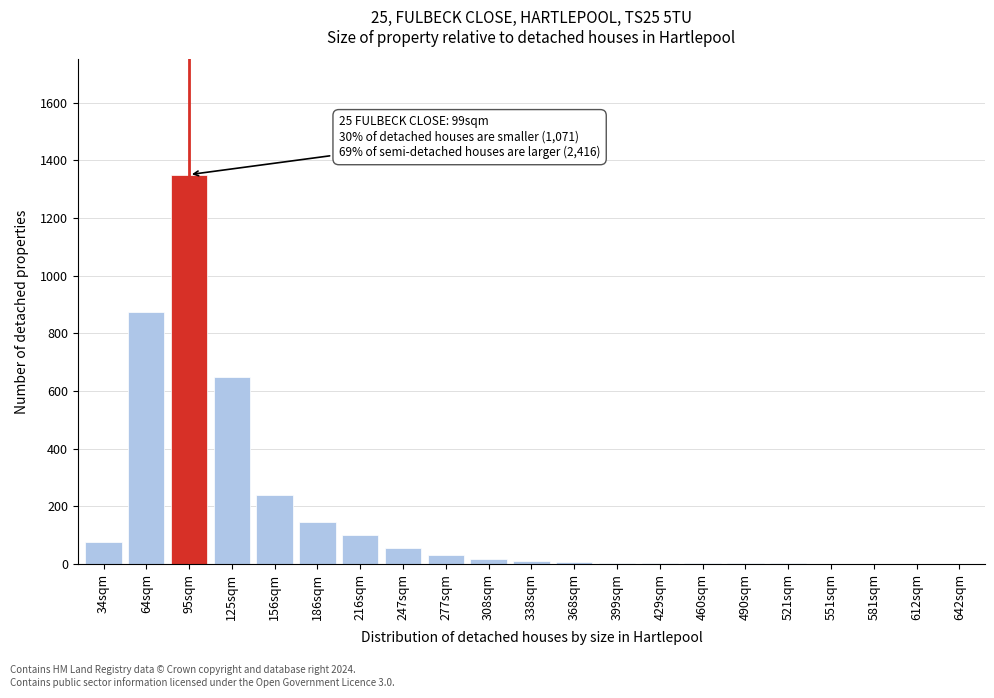

Is it true that the value at 34sqm is 75?

True